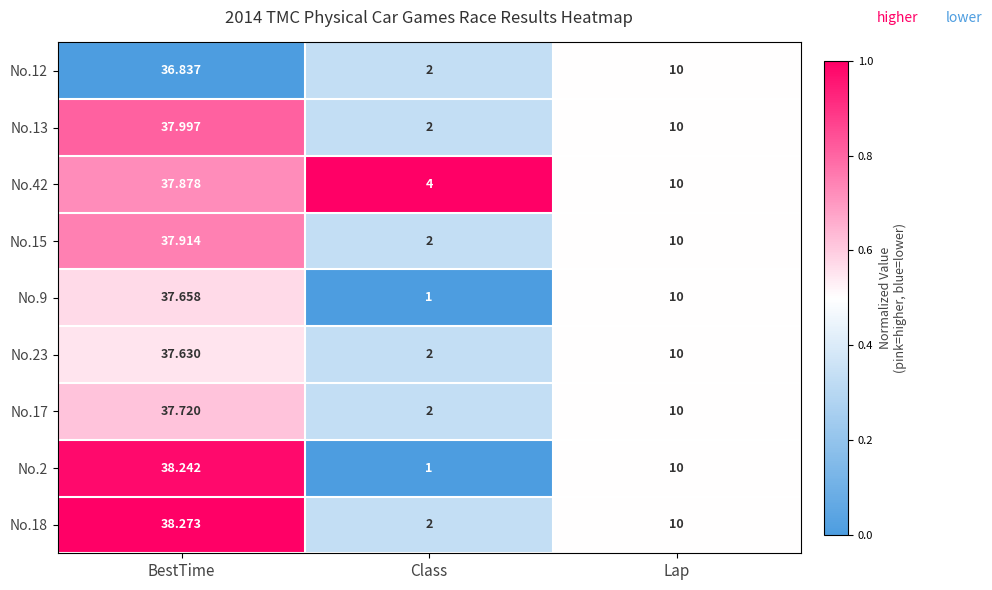

What is the total value across all series at Class?

18.0